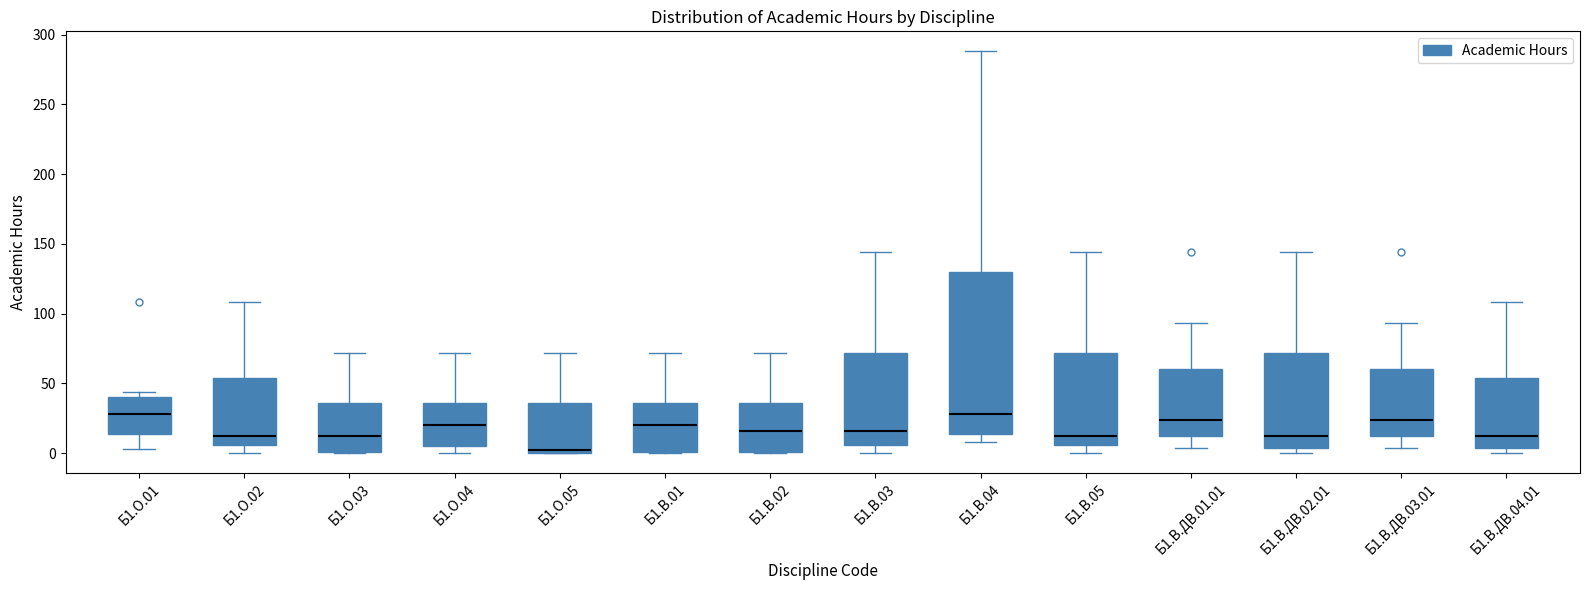

Which box is the tallest, from its lower edge to its upper edge?

Б1.В.04